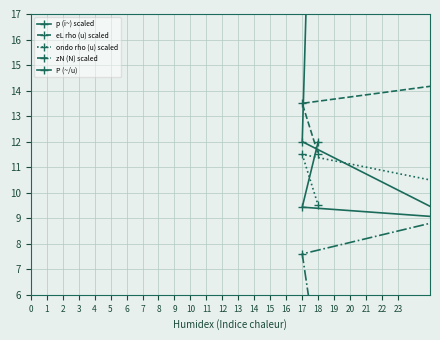

What are all the series names shown in the legend?

p (i~) scaled, eL rho (u) scaled, ondo rho (u) scaled, zN (N) scaled, P (~/u)